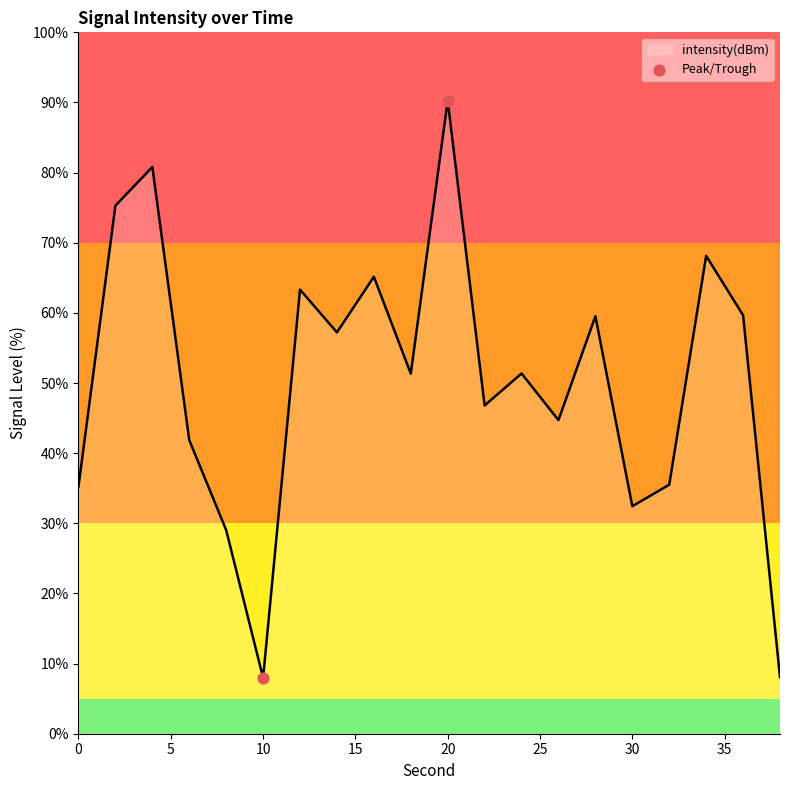

What is the smallest value displayed?

8.0